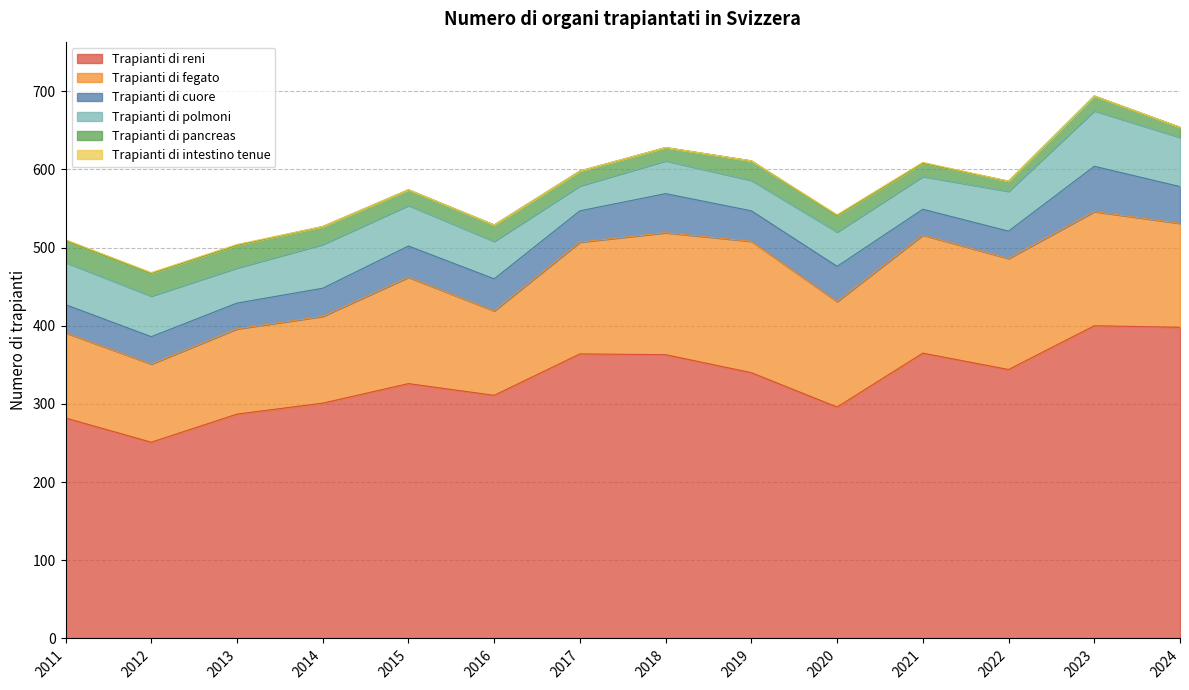

Does the chart have visible grid lines?

Yes